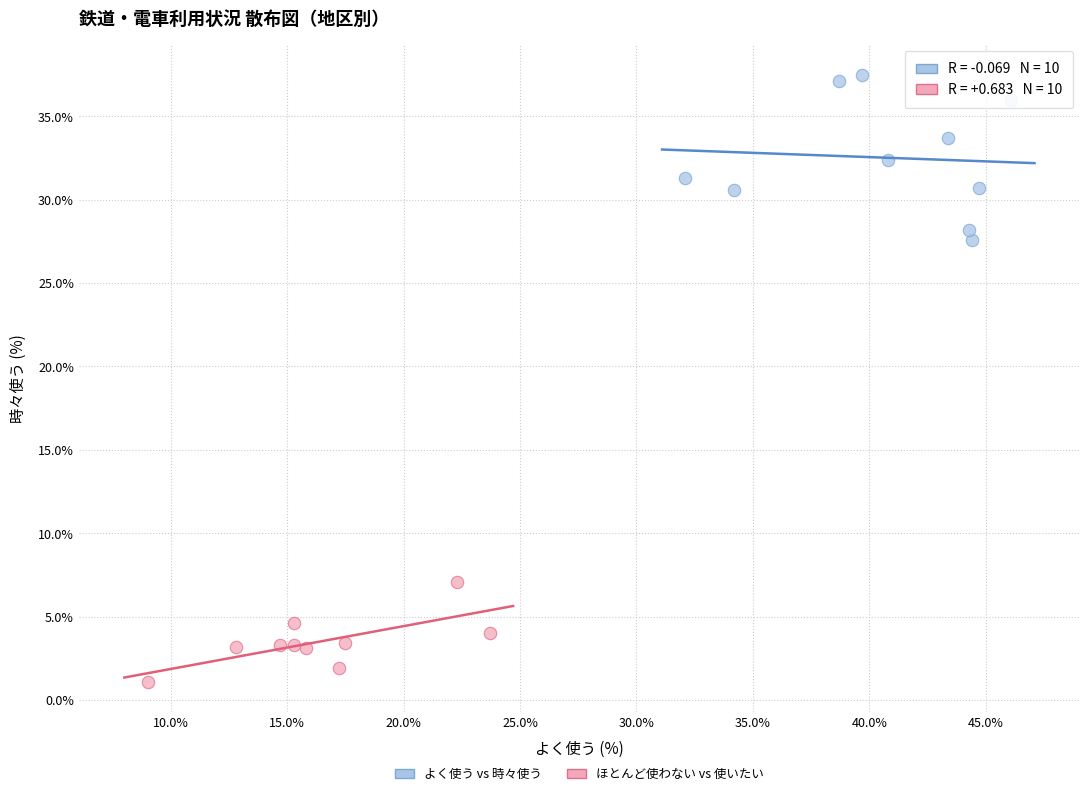

What are all the series names shown in the legend?

よく使う vs 時々使う, ほとんど使わない vs 使いたい